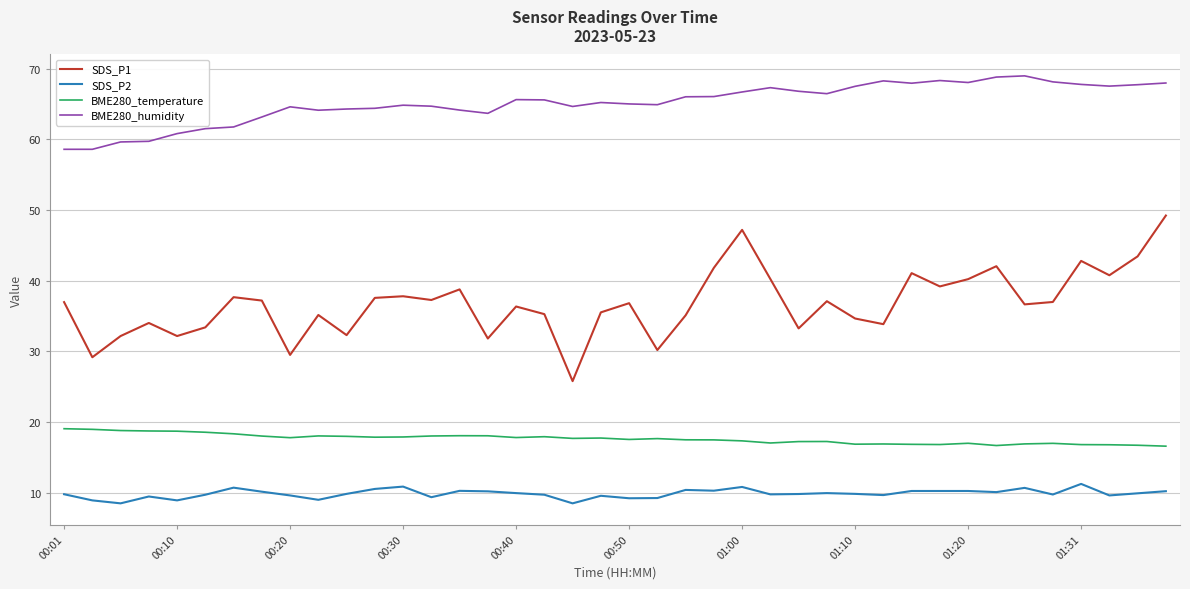

Which series has the largest total across all categories?

BME280_humidity